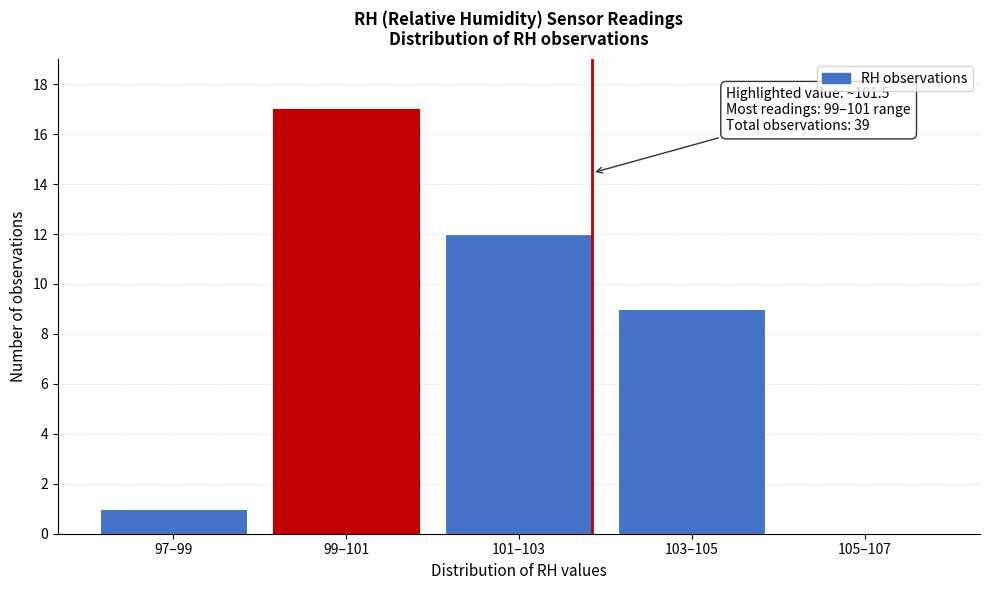

Reading left to right, list all the values displayed in this chart.

97–99=1	99–101=17	101–103=12	103–105=9	105–107=0